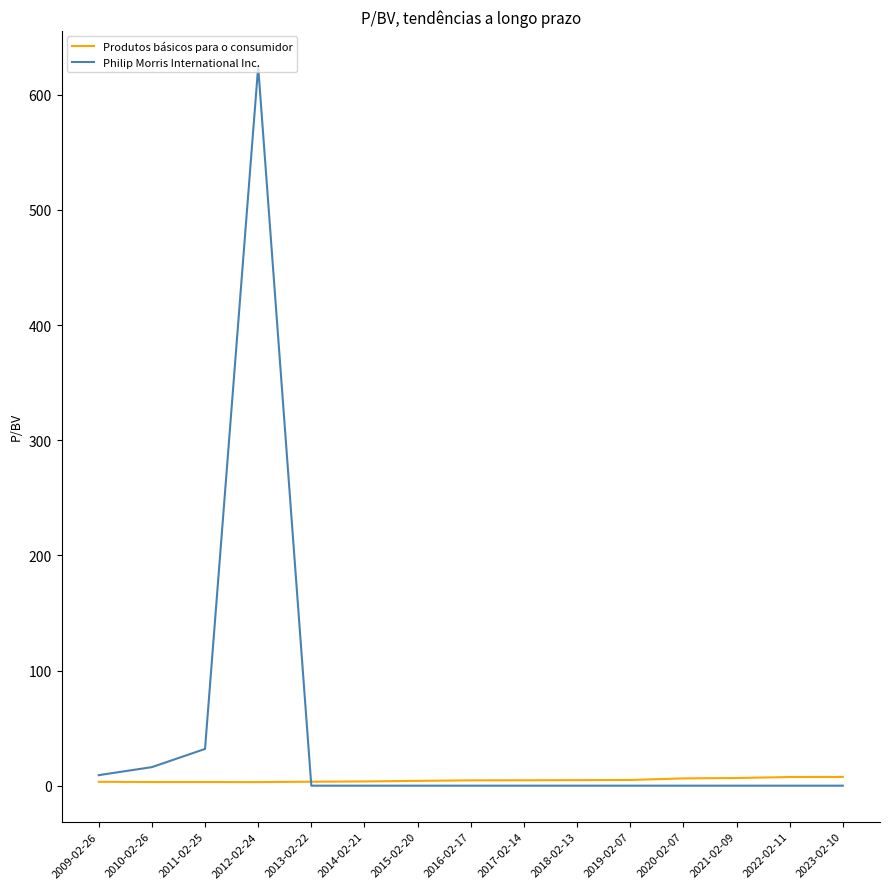

What position from the left is 2009-02-26?

1